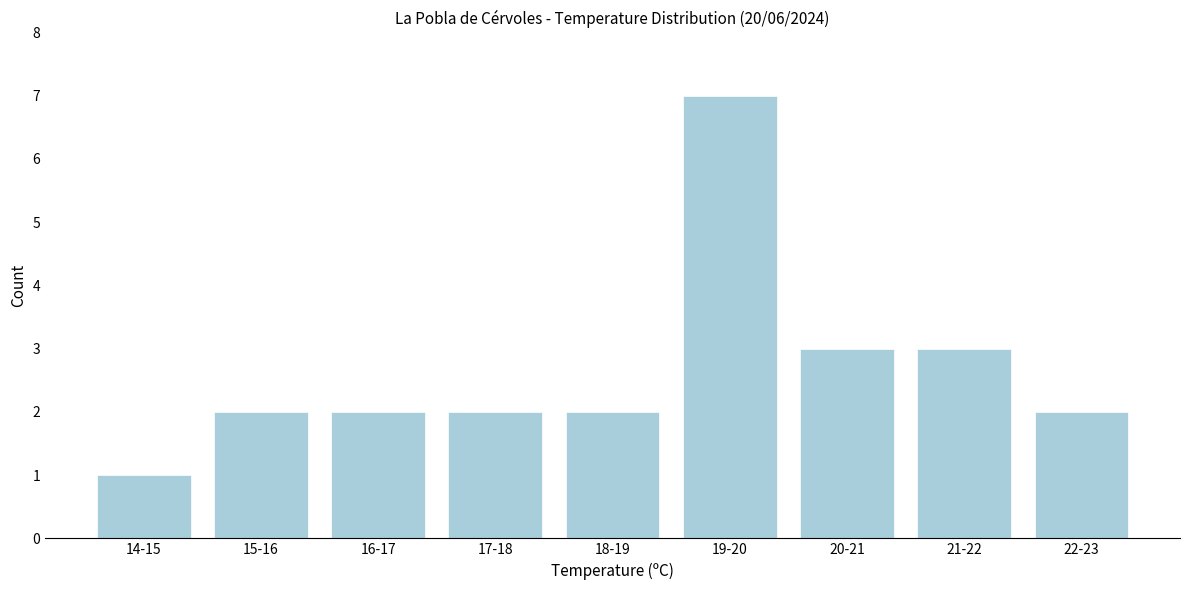

Reading right to left, extract all data points from this chart.

22-23=2	21-22=3	20-21=3	19-20=7	18-19=2	17-18=2	16-17=2	15-16=2	14-15=1